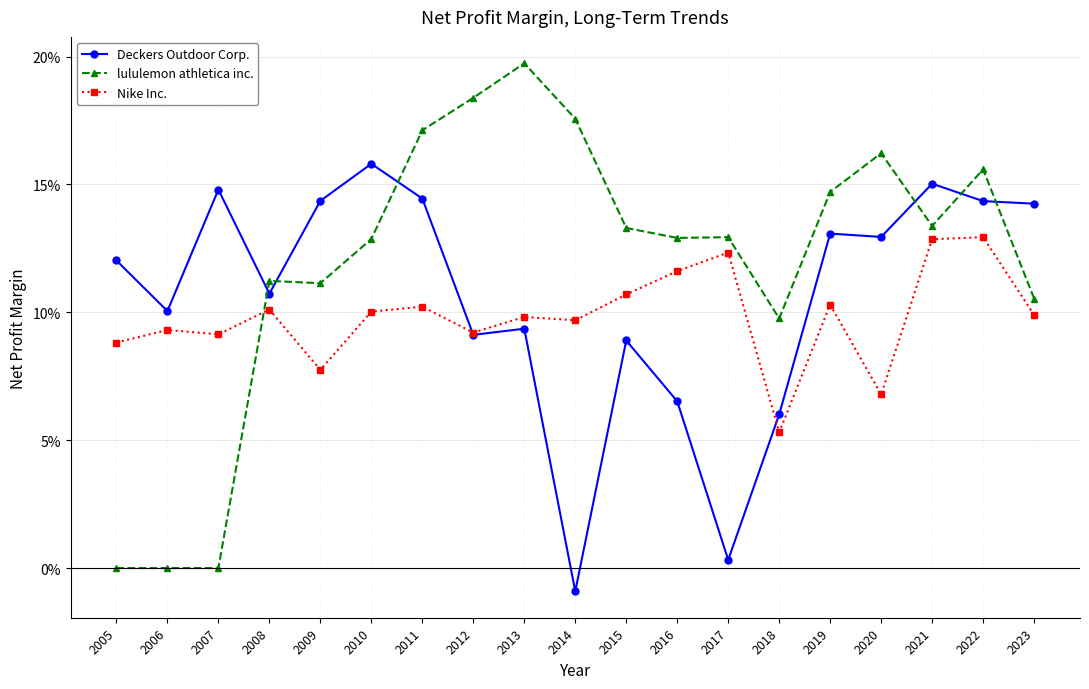

Which category has the highest value in the Deckers Outdoor Corp. series?

2010